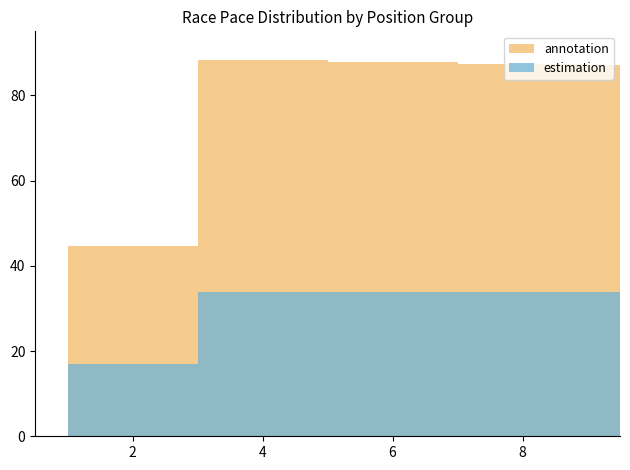

What are all the series names shown in the legend?

annotation, estimation